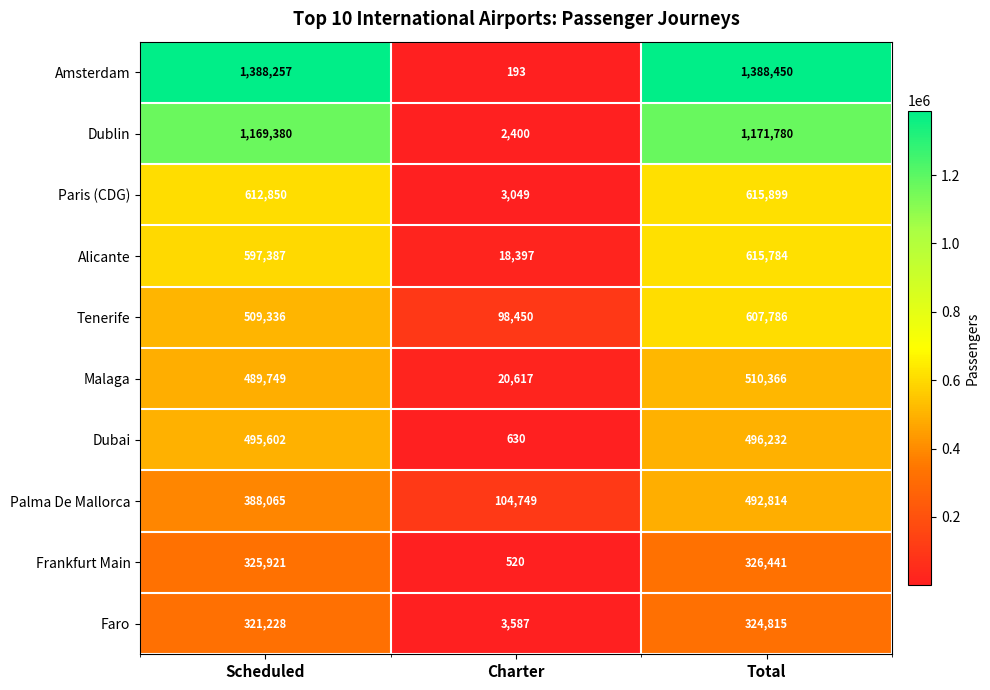

What value does the Tenerife series have at Total?

607786